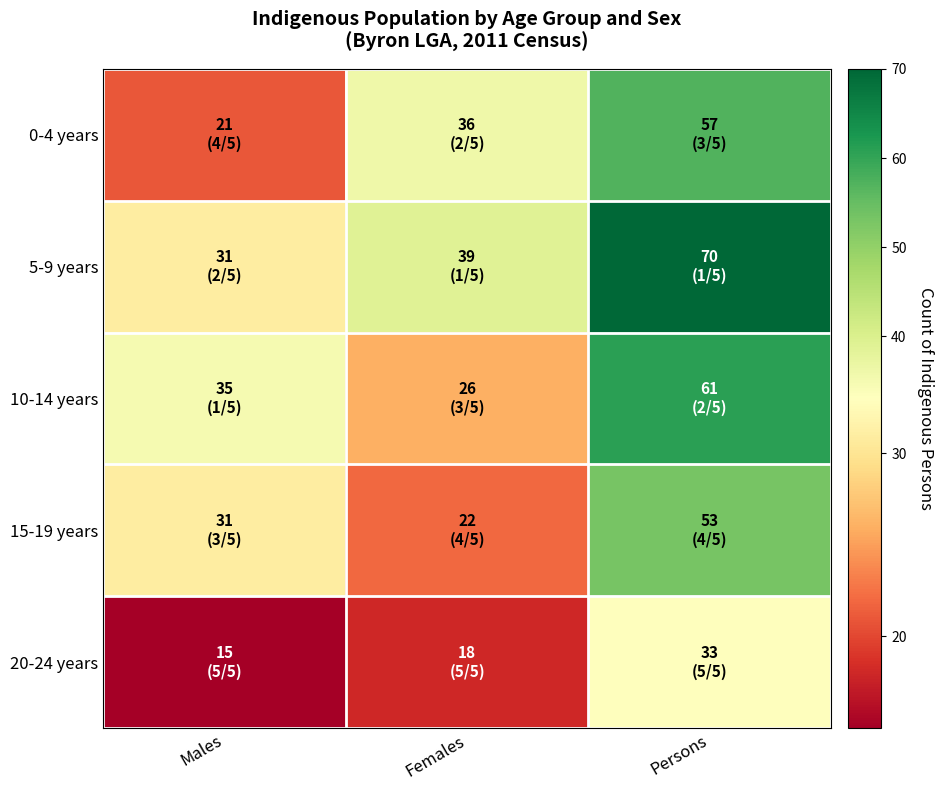

What is the spread (max minus min) of values at Females?

21